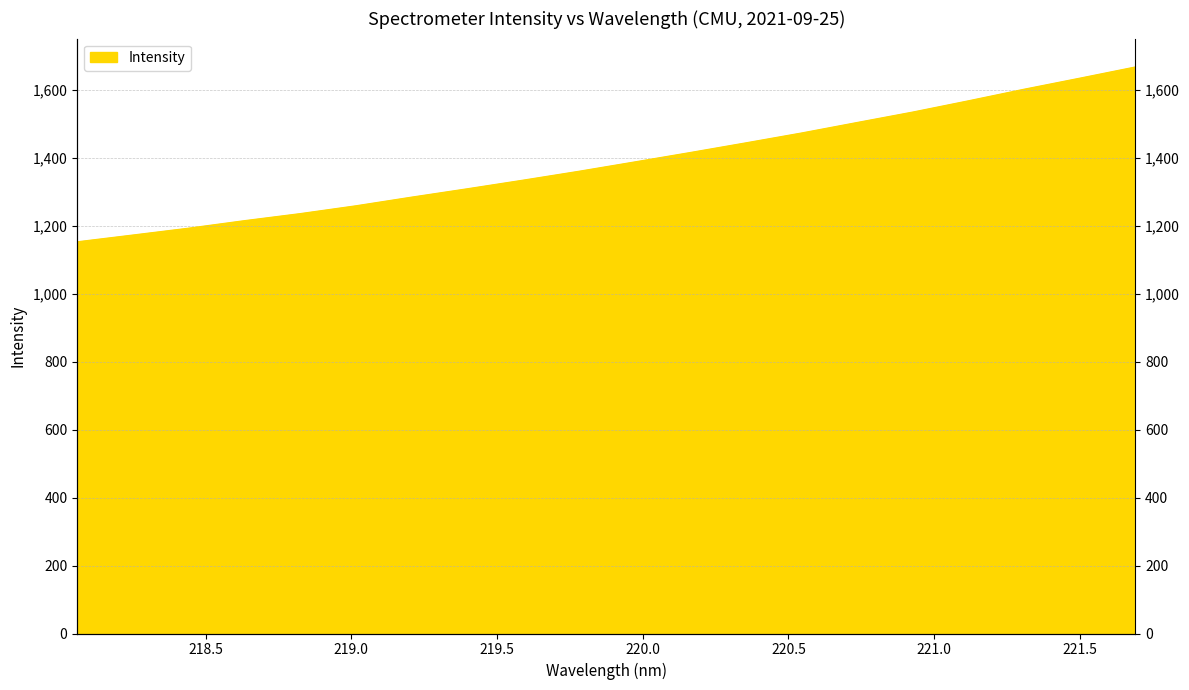

Does the chart display data point markers on the line(s)?

No